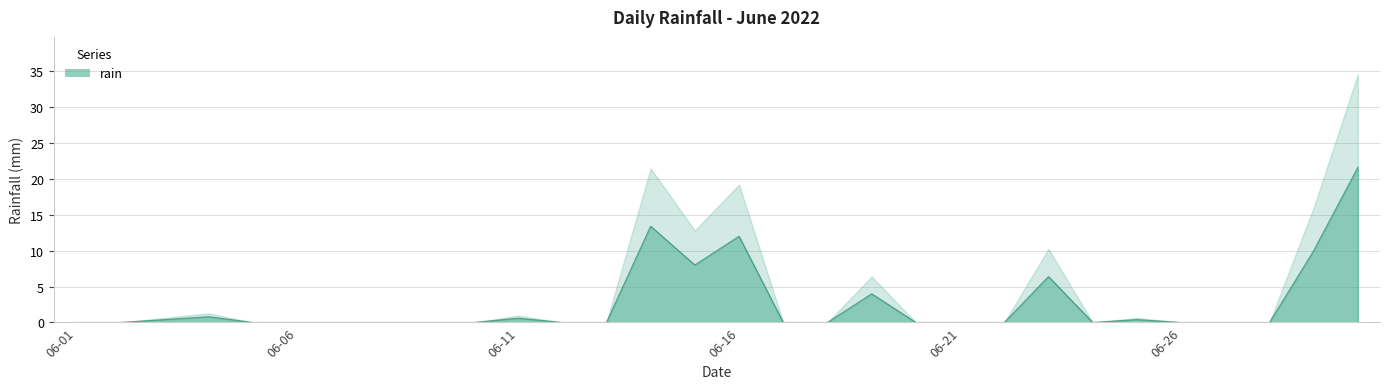

Reading right to left, what are all the values shown in this chart?

21.6	10.0	0.0	0.0	0.0	0.4	0.0	6.4	0.0	0.0	0.0	4.0	0.0	0.0	12.0	8.0	13.4	0.0	0.0	0.6	0.0	0.0	0.0	0.0	0.0	0.0	0.8	0.4	0.0	0.0